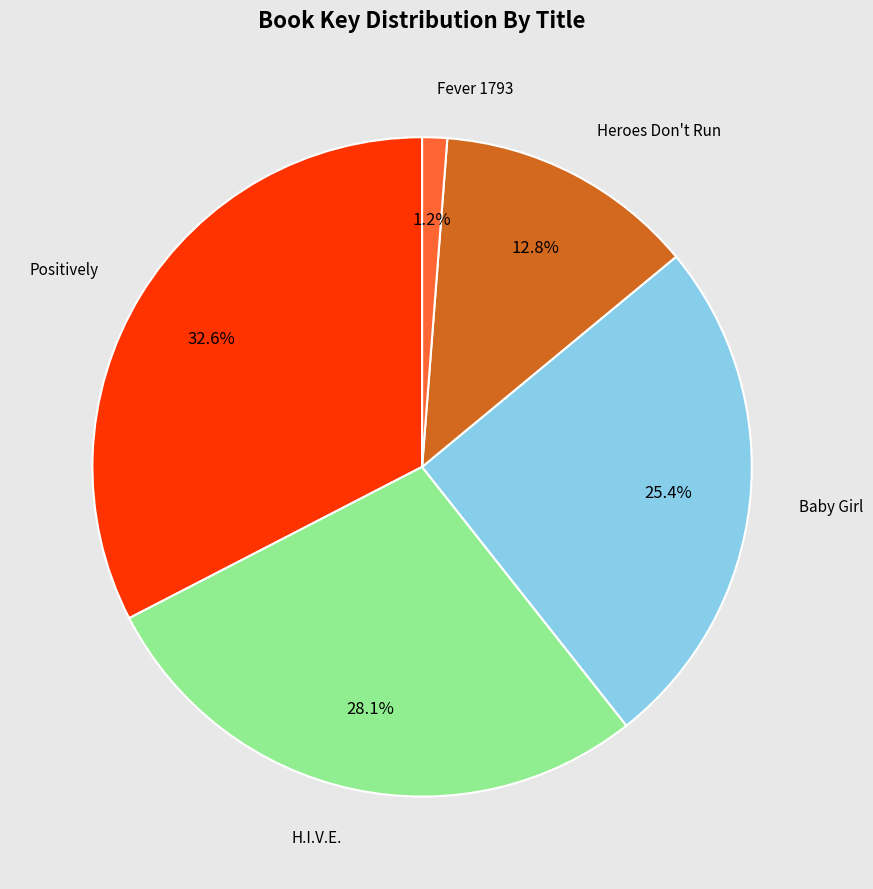

Is Baby Girl the majority of the pie?

No